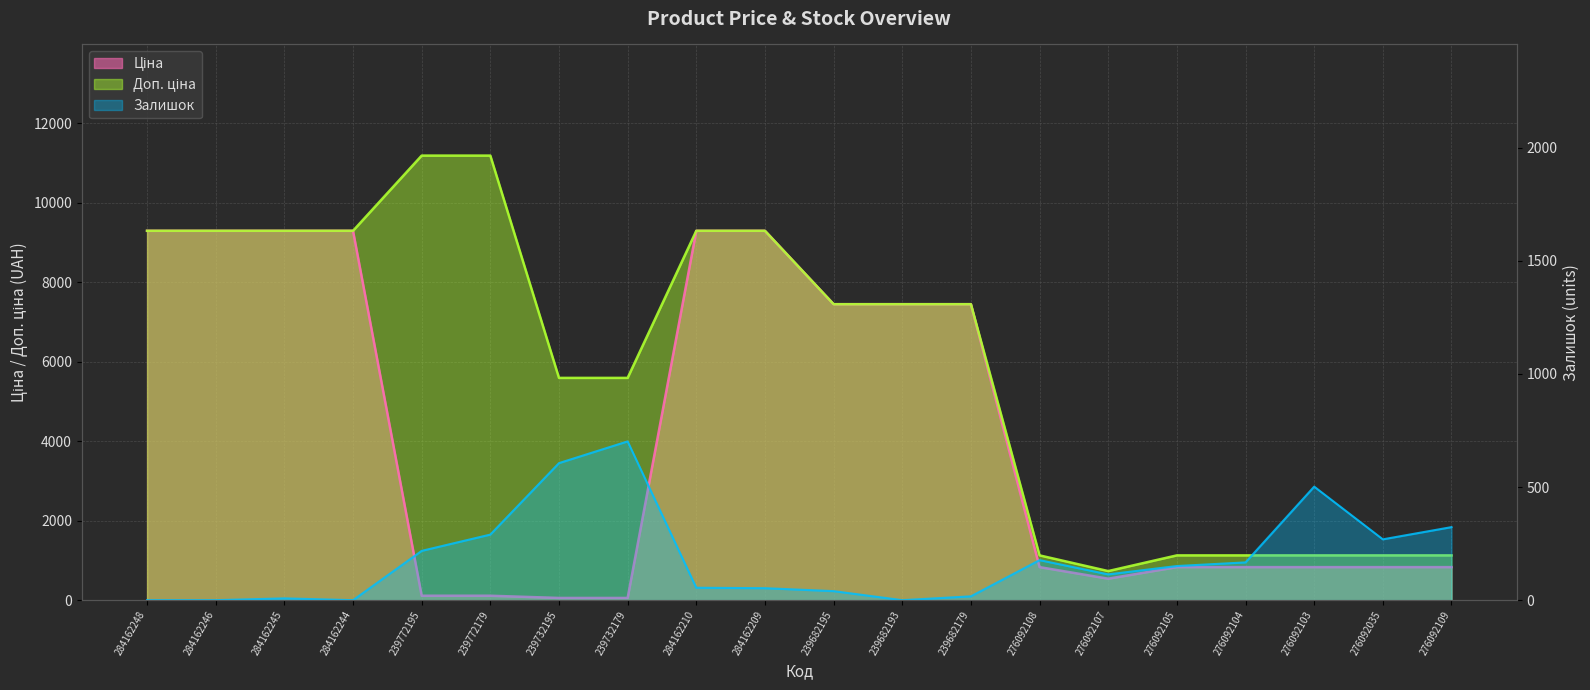

Between 239732195 and 276092105, which series saw the biggest shift?

Доп. ціна